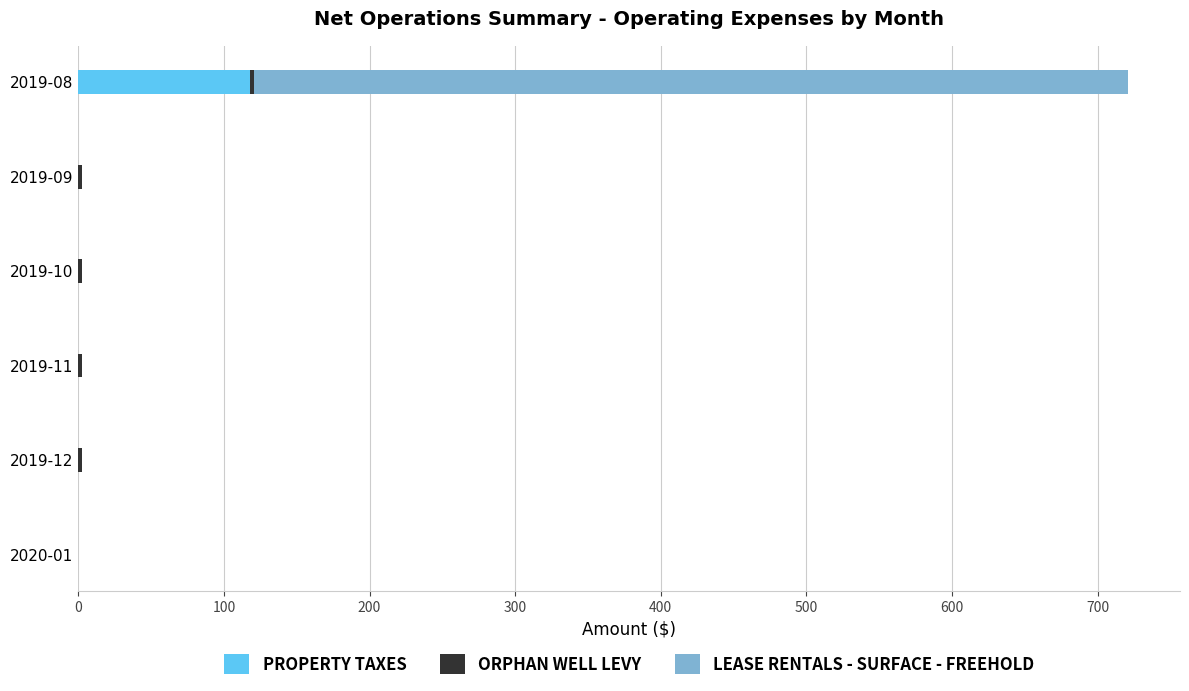

The value of PROPERTY TAXES at 2019-09 is 0.0. True or false?

True